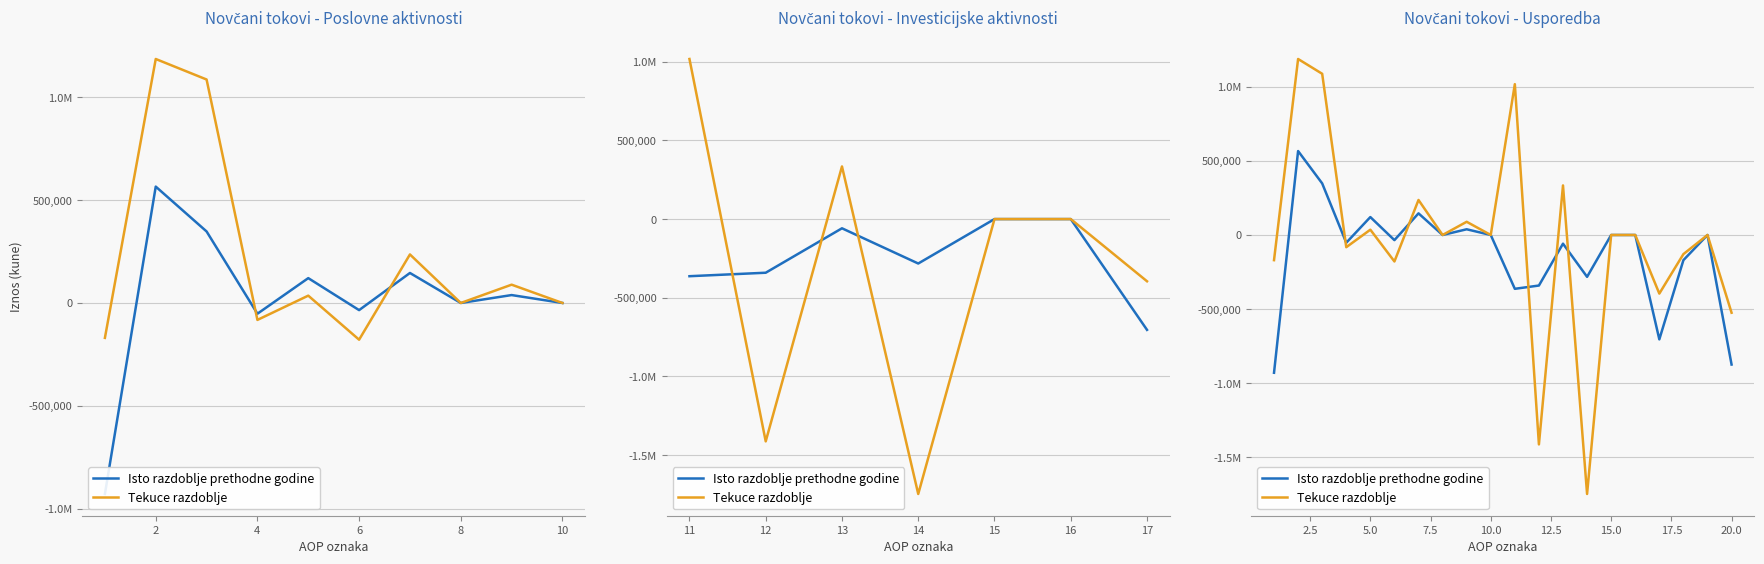

How many values in the Isto razdoblje prethodne godine series exceed 0?

5